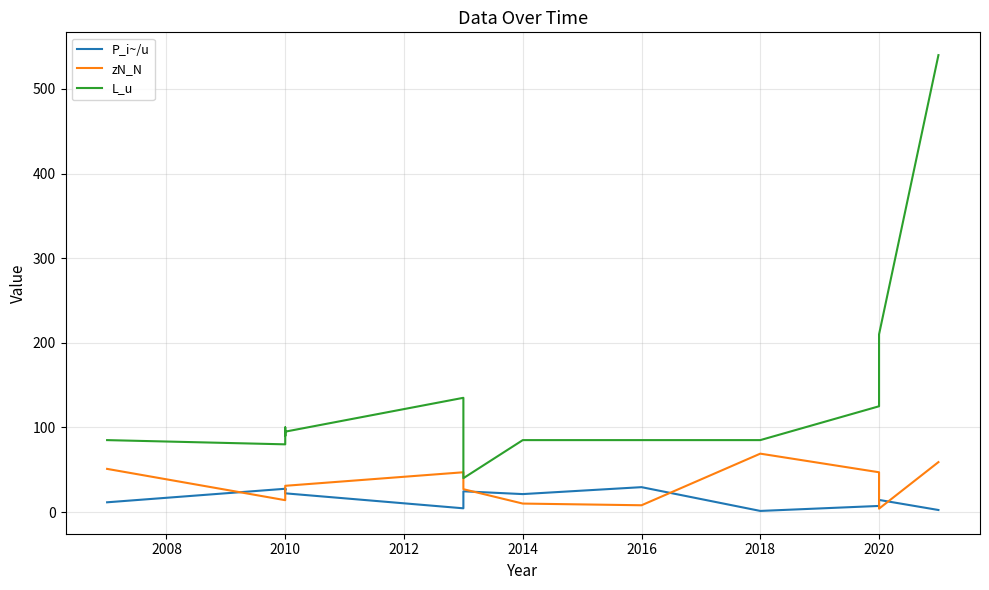

True or false: L_u and P_i~/u intersect in this chart.

False